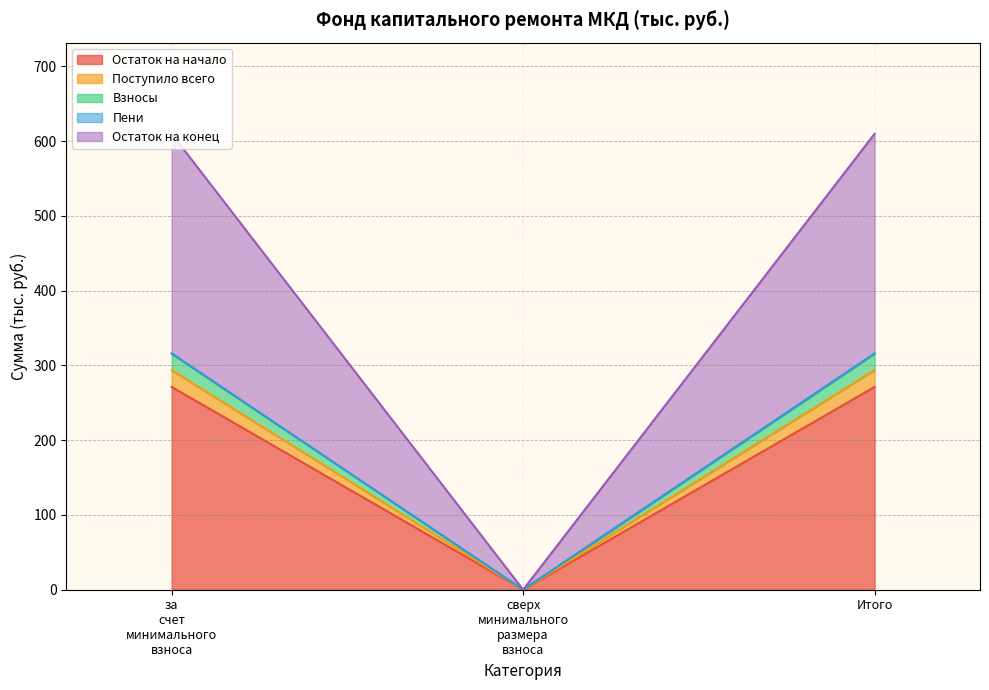

How many data points in Остаток на конец are less than 315?

1